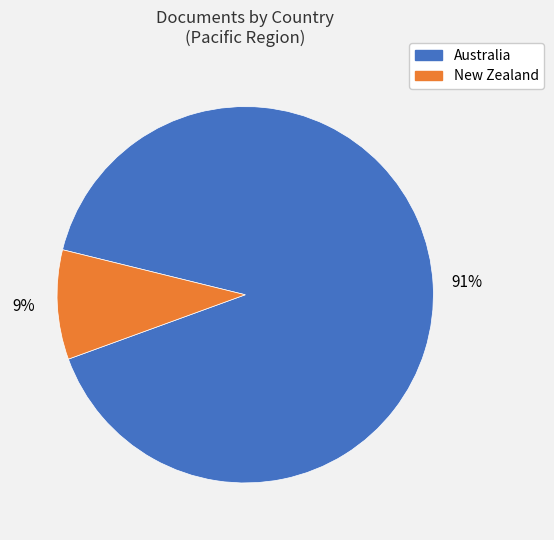

The Australia slice represents 76% of the pie. True or false?

False